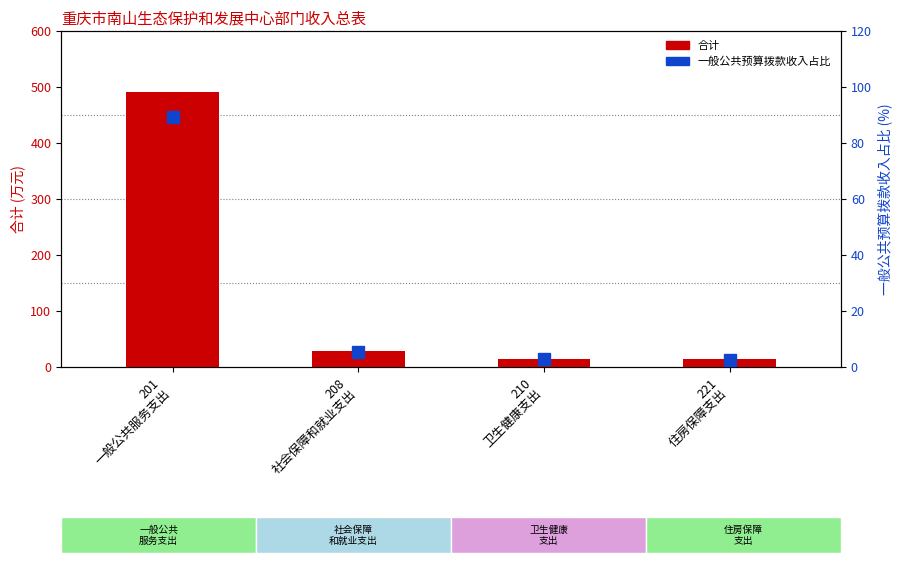

List the series in order of their overall mean, lowest first.

一般公共预算拨款收入占比, 合计